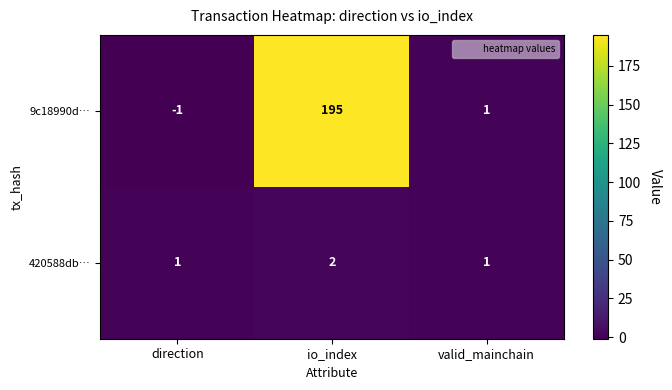

Reading right to left, what are all the values shown in this chart?

9c18990d…: valid_mainchain=1	io_index=195	direction=-1
420588db…: valid_mainchain=1	io_index=2	direction=1